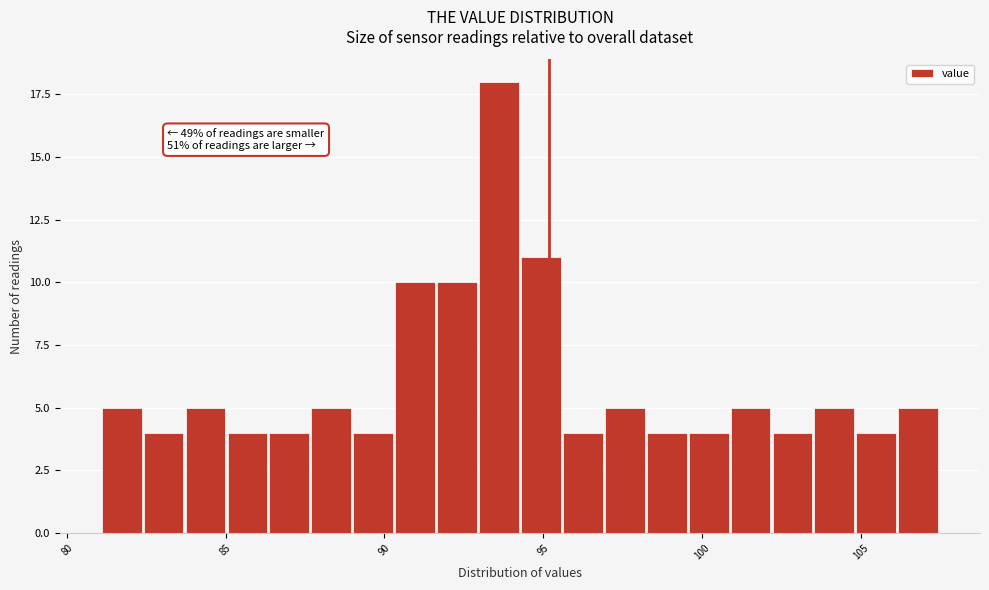

Read against the x-axis, roughly where is the centre of the tallest bar?

93.5